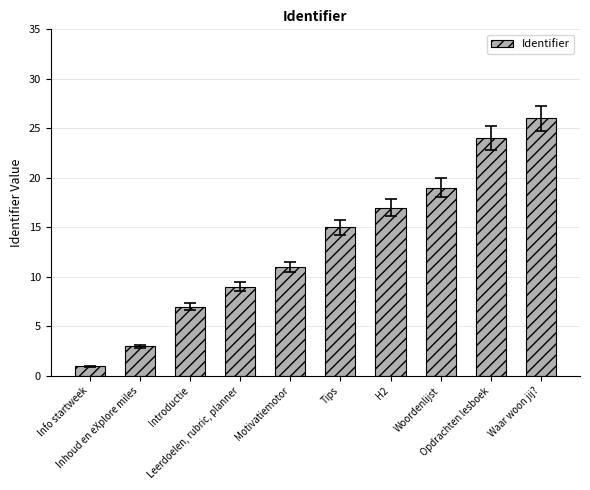

What is the maximum value shown in the chart?

26.0